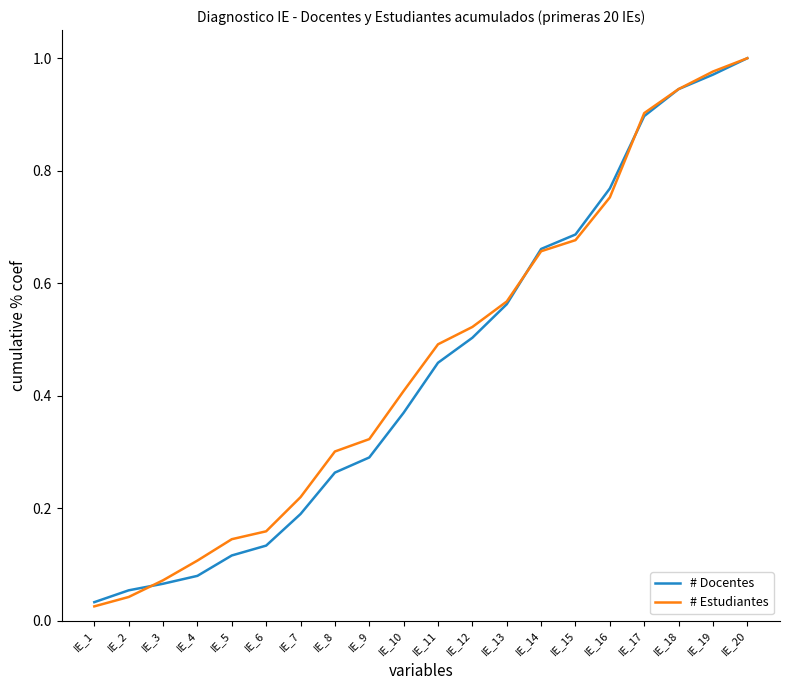

At which category does the chart reach its peak across all series?

IE_20